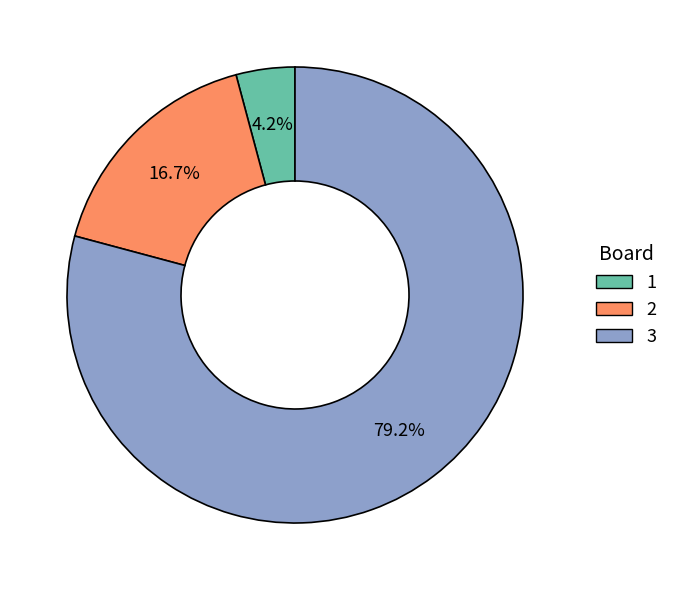

The 3 slice represents 79% of the pie. True or false?

True